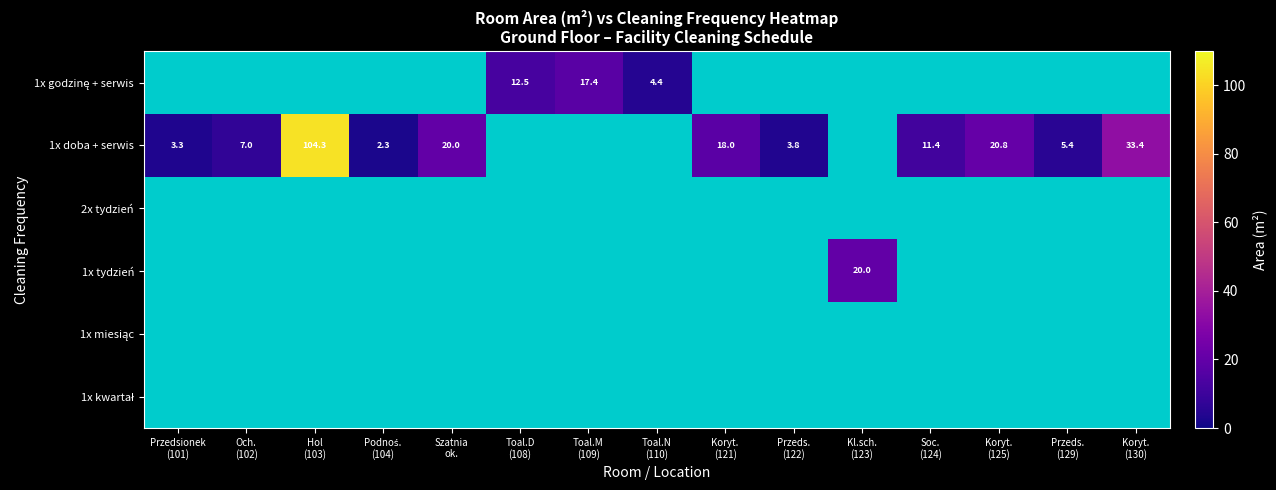

What is the difference between the maximum and minimum values in the 1x doba + serwis series?

102.0